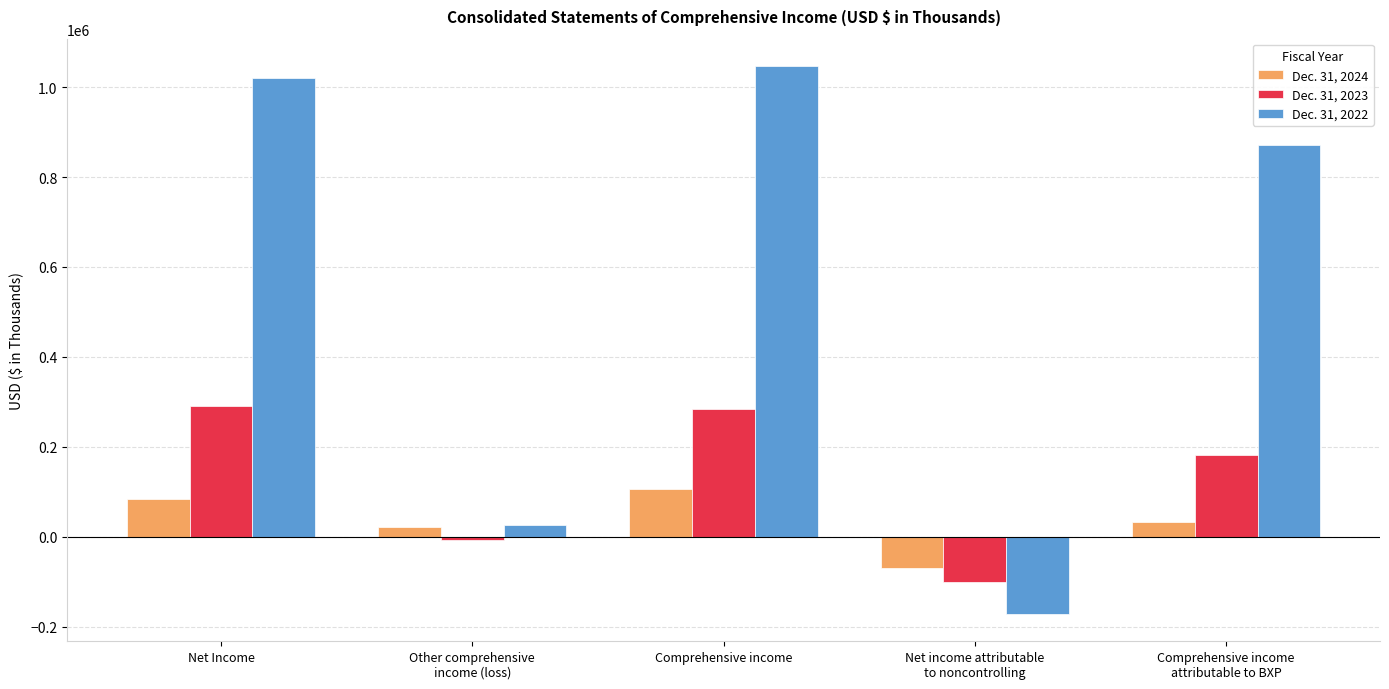

At which category is the sum across all series the highest?

Comprehensive income